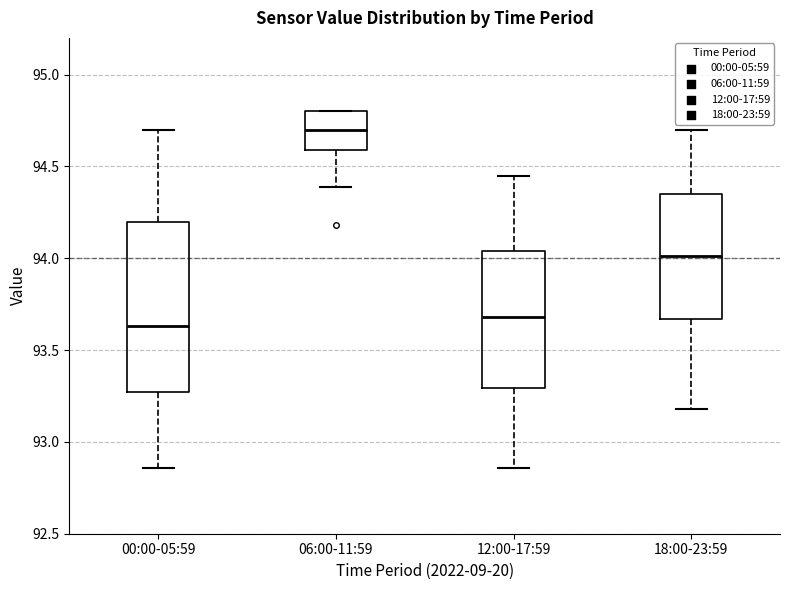

Which box is the tallest, from its lower edge to its upper edge?

00:00-05:59